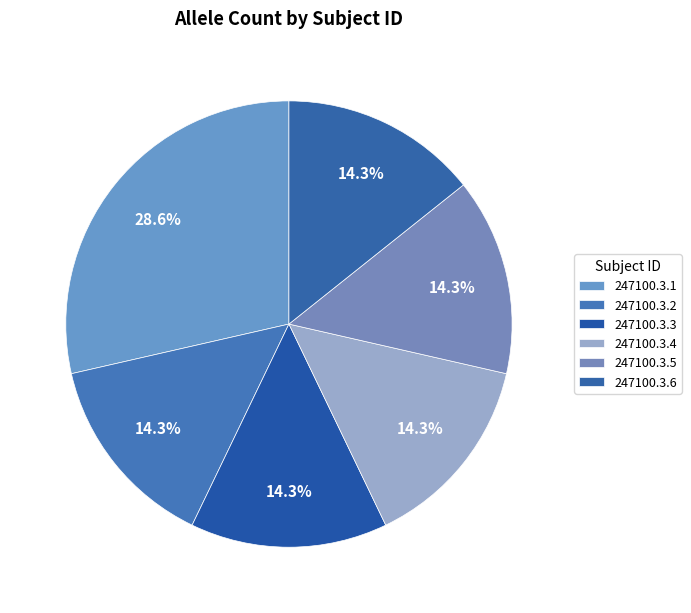

Count the number of slices in the pie.

6